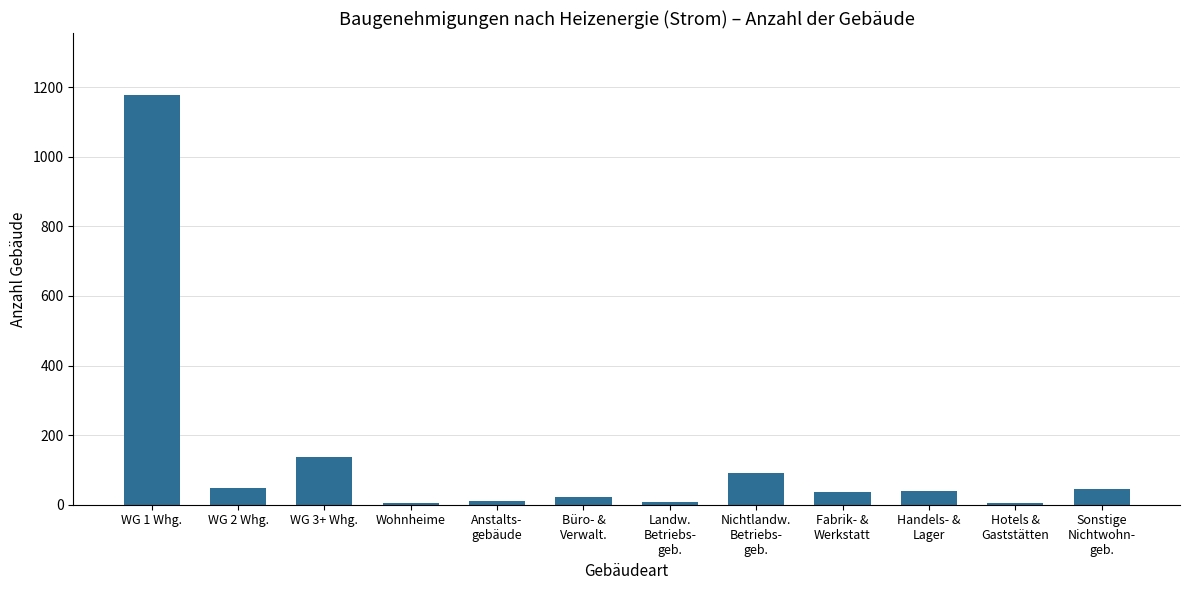

What is the maximum value shown in the chart?

1179